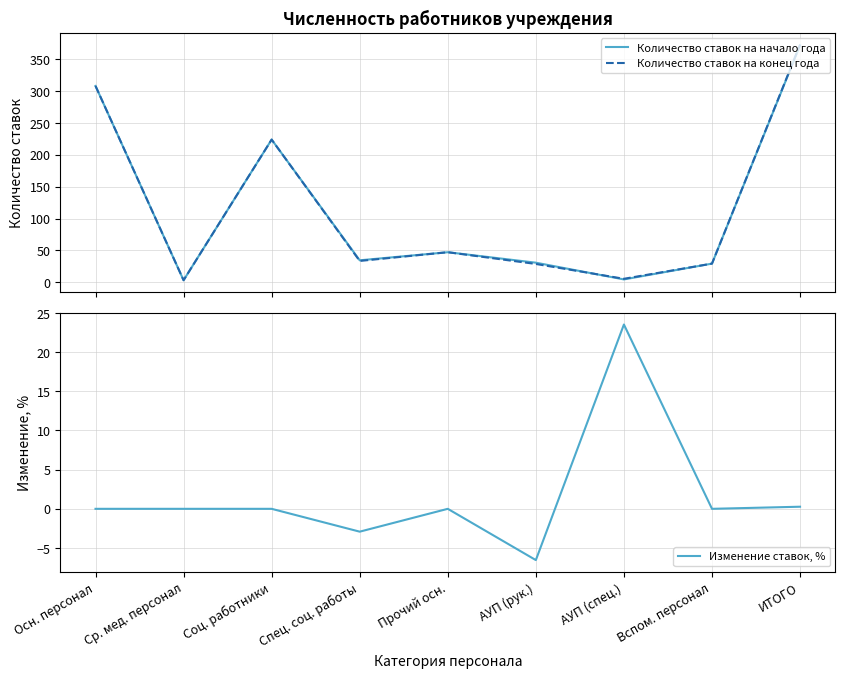

The Количество ставок на конец года series shows 15.7 at Прочий осн.. True or false?

False